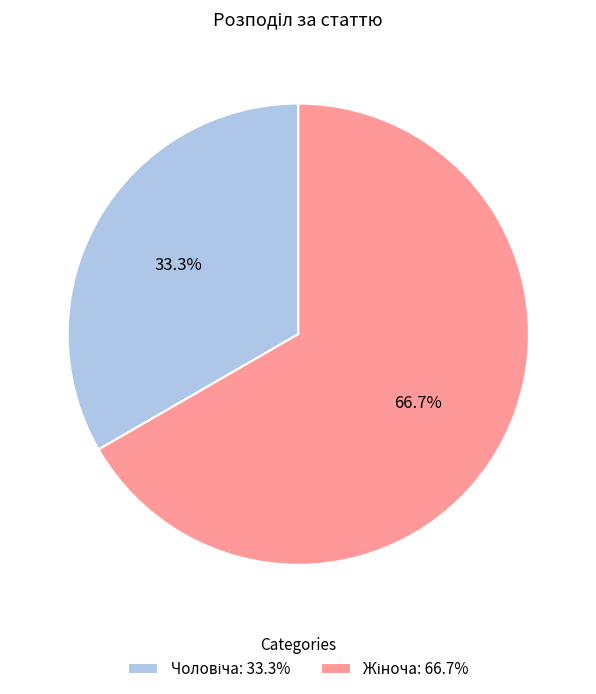

Does any single category account for the majority?

Yes